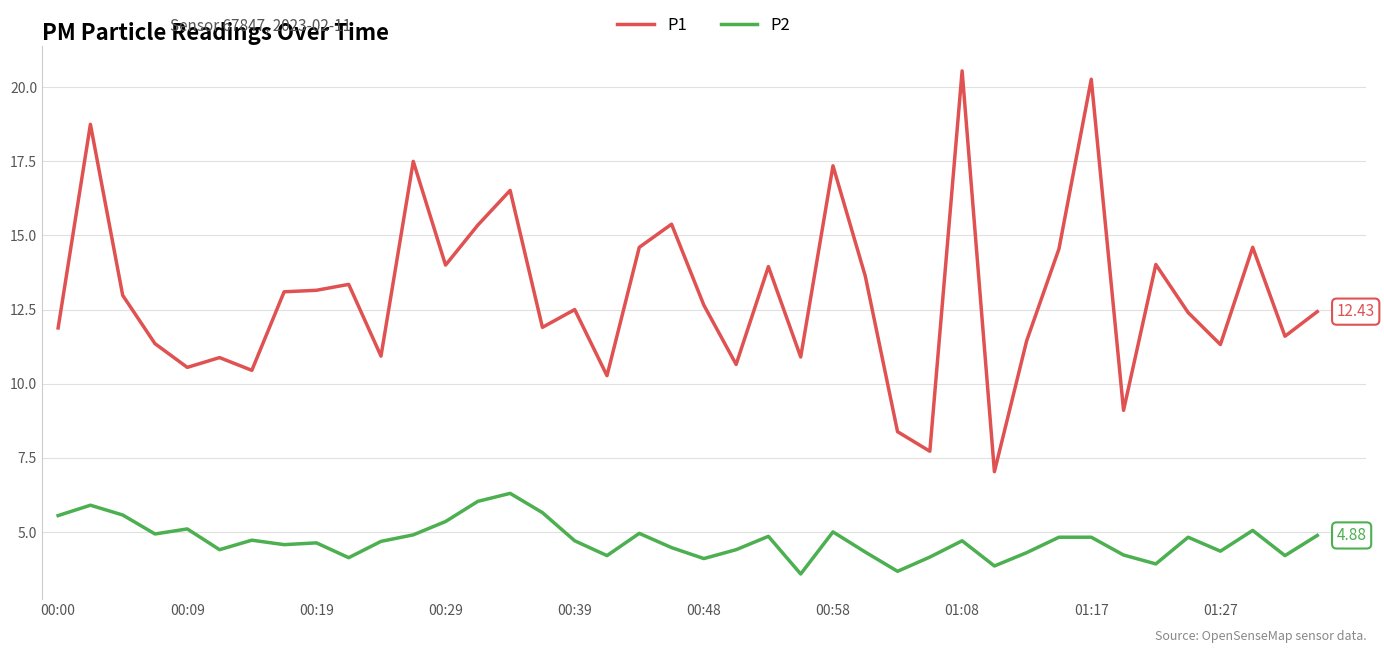

List the series in order of their overall mean, lowest first.

P2, P1